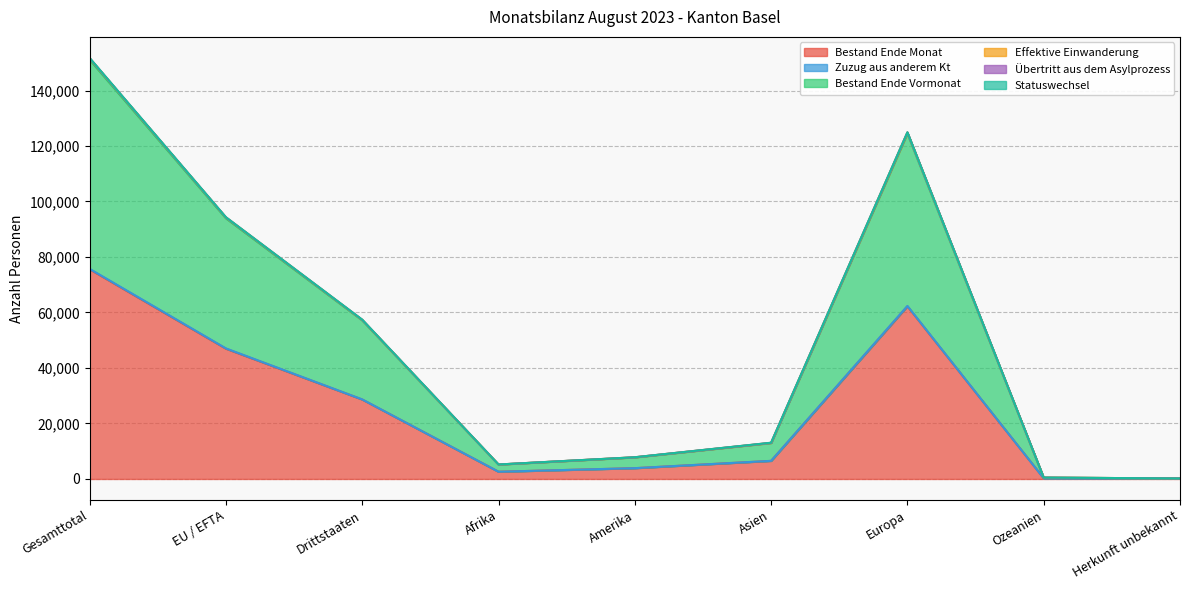

Which category has the lowest value in the Bestand Ende Monat series?

Herkunft unbekannt